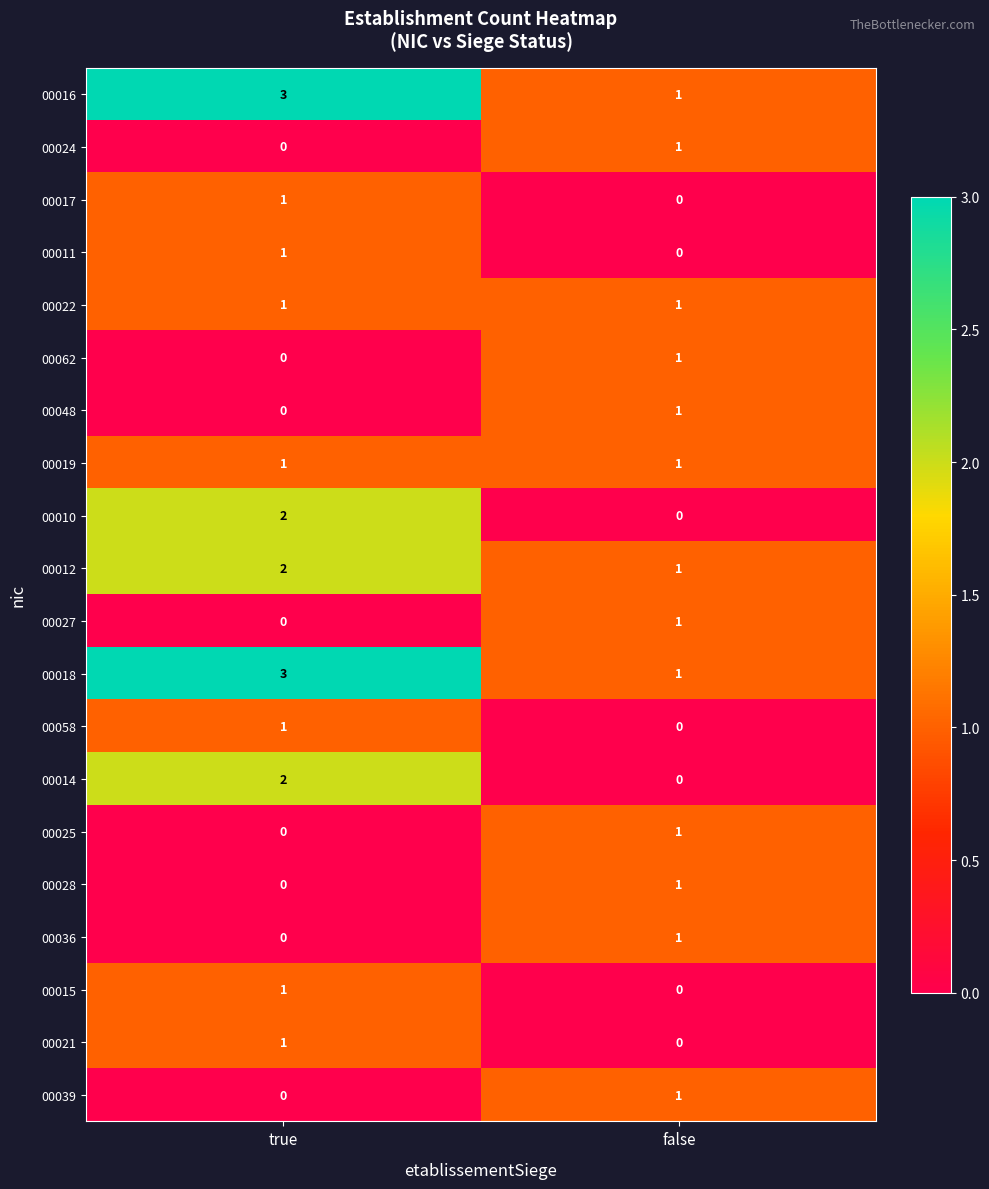

Which category has the lowest value in the 00012 series?

false